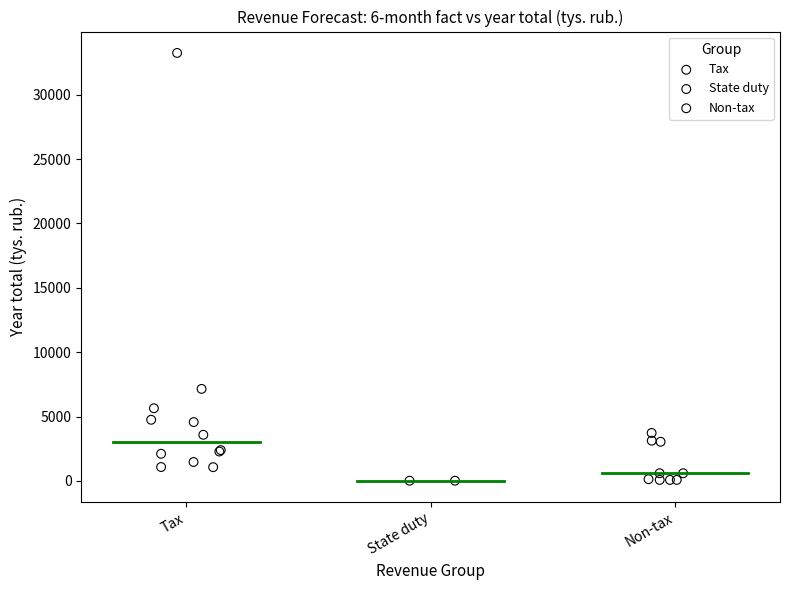

What are all the series names shown in the legend?

Tax, State duty, Non-tax